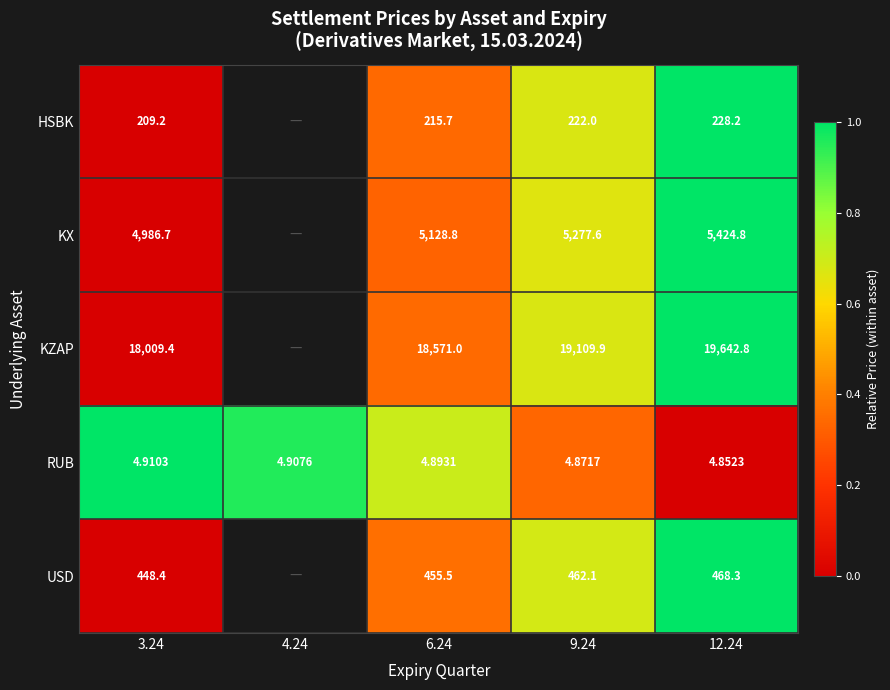

Which series changed the most between 3.24 and 6.24?

KZAP